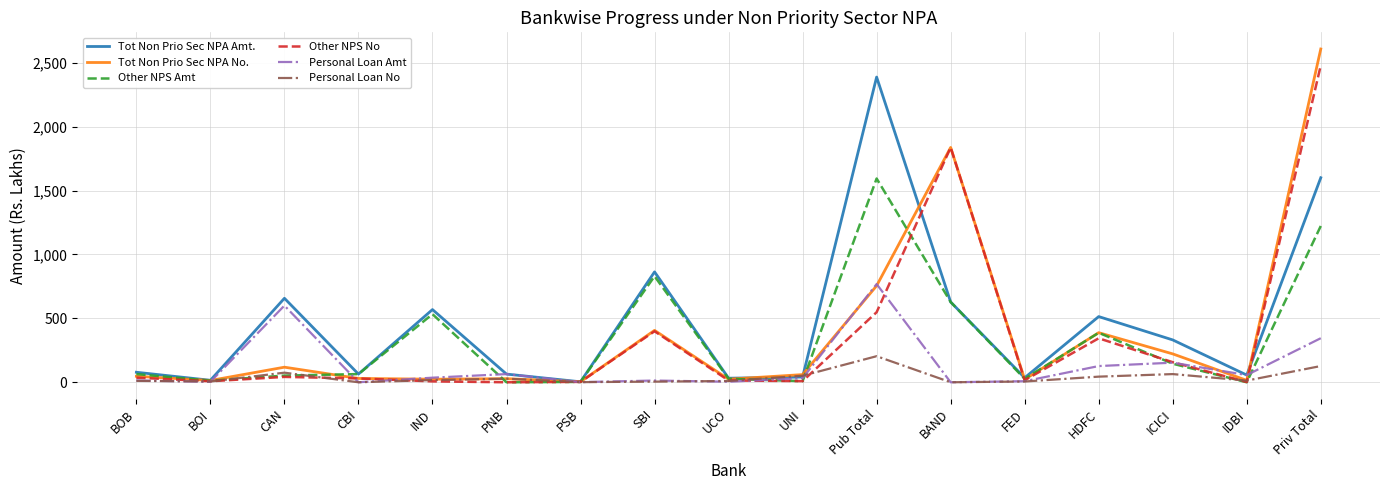

Is the value of Tot Non Prio Sec NPA No. at SBI greater than the value of Personal Loan No at Pub Total?

Yes